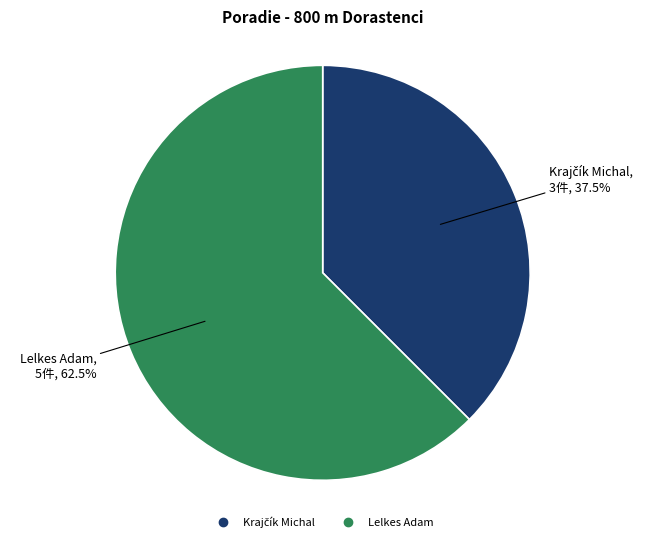

Which slice represents more than half of the pie?

Lelkes Adam